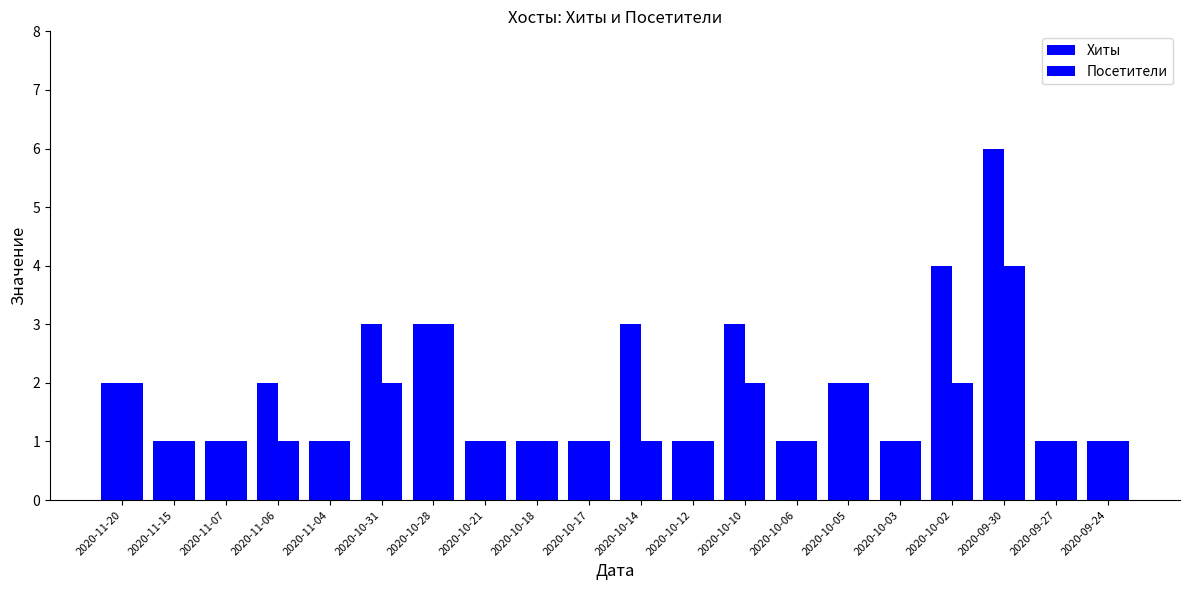

Does the chart contain any negative values?

No